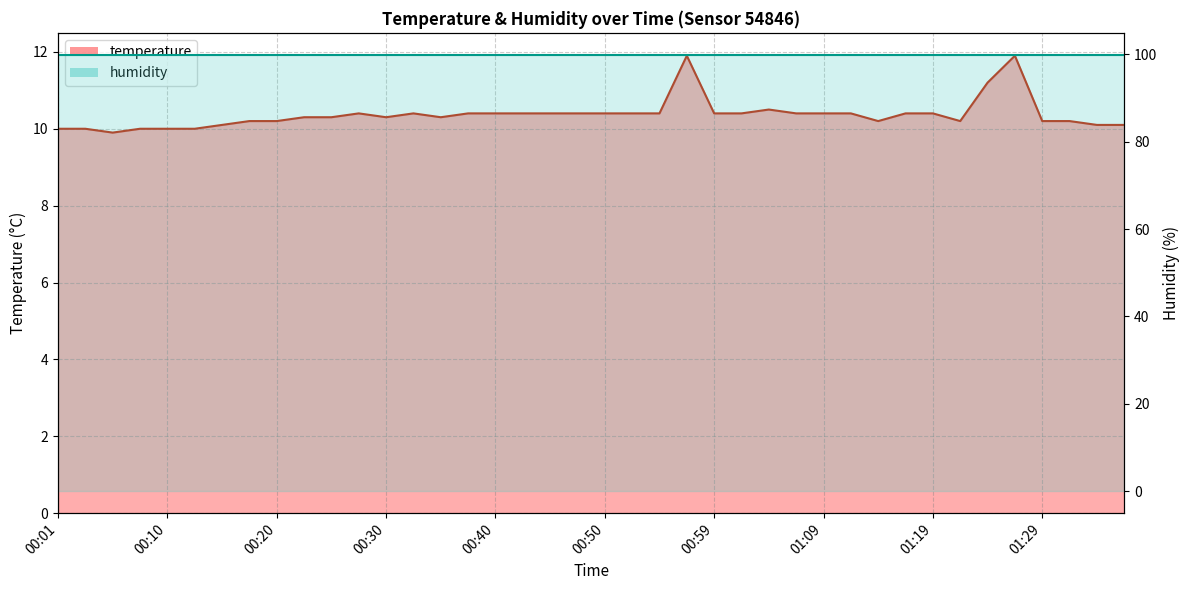

Where is the first local maximum?

00:28